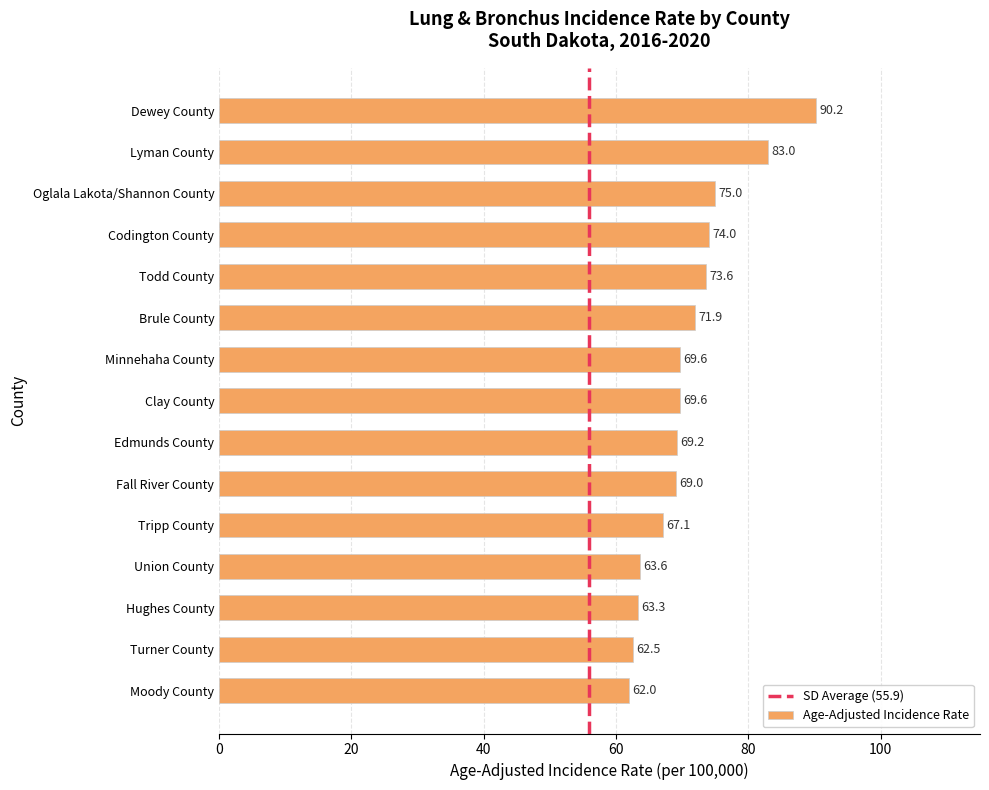

At which category does the chart reach its peak across all series?

Dewey County